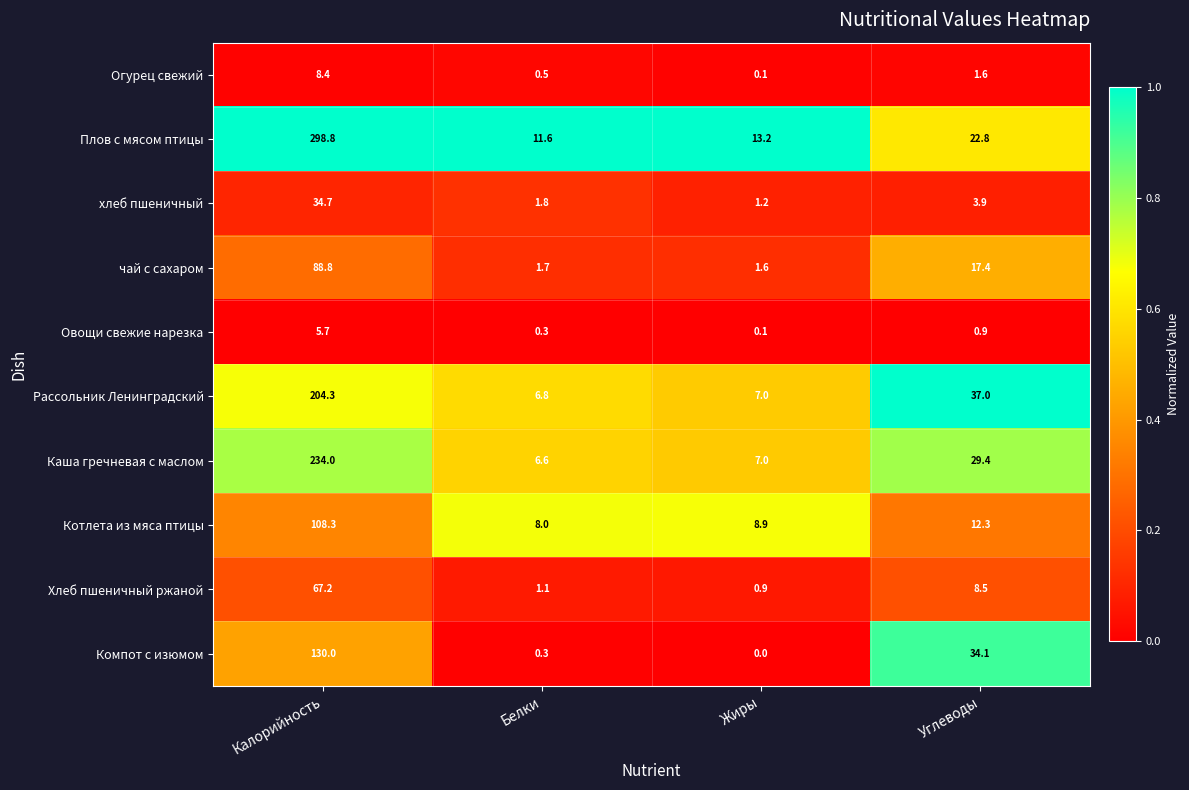

Where does the Плов с мясом птицы series first go above 22?

Калорийность